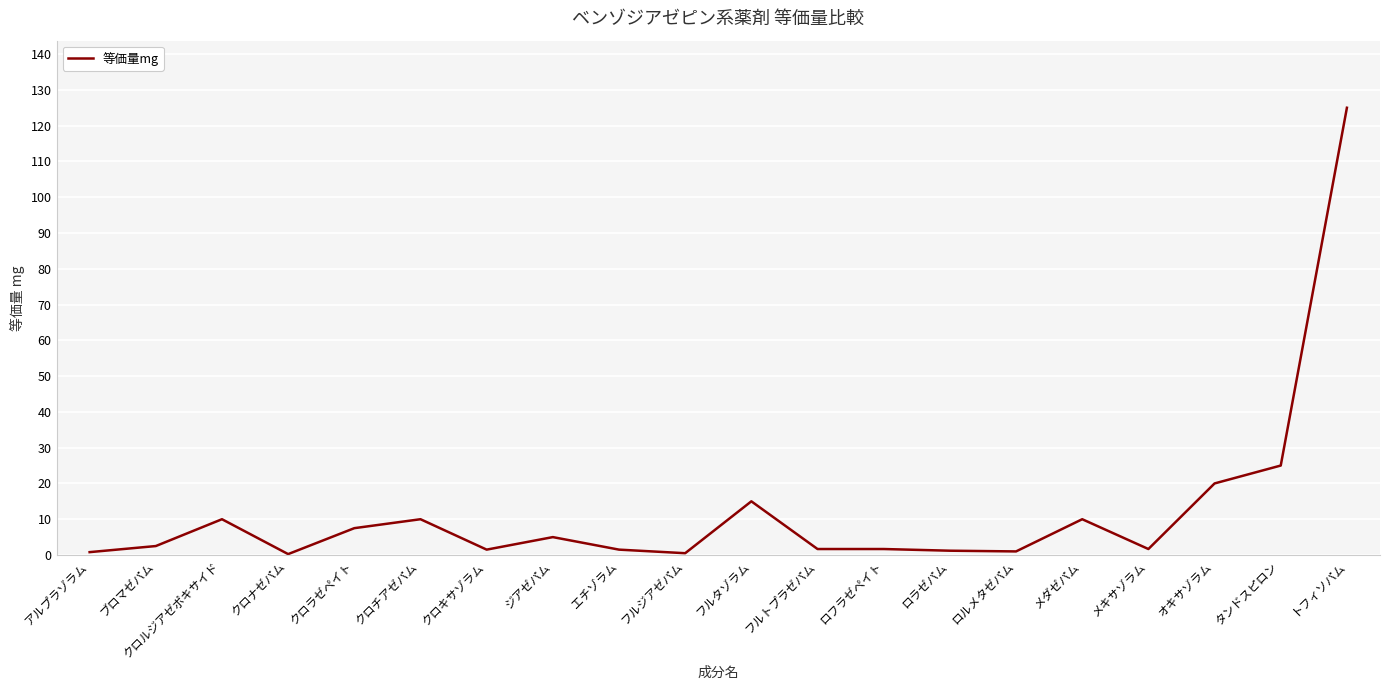

Between ブロマゼパム and フルジアゼパム, which is larger?

ブロマゼパム